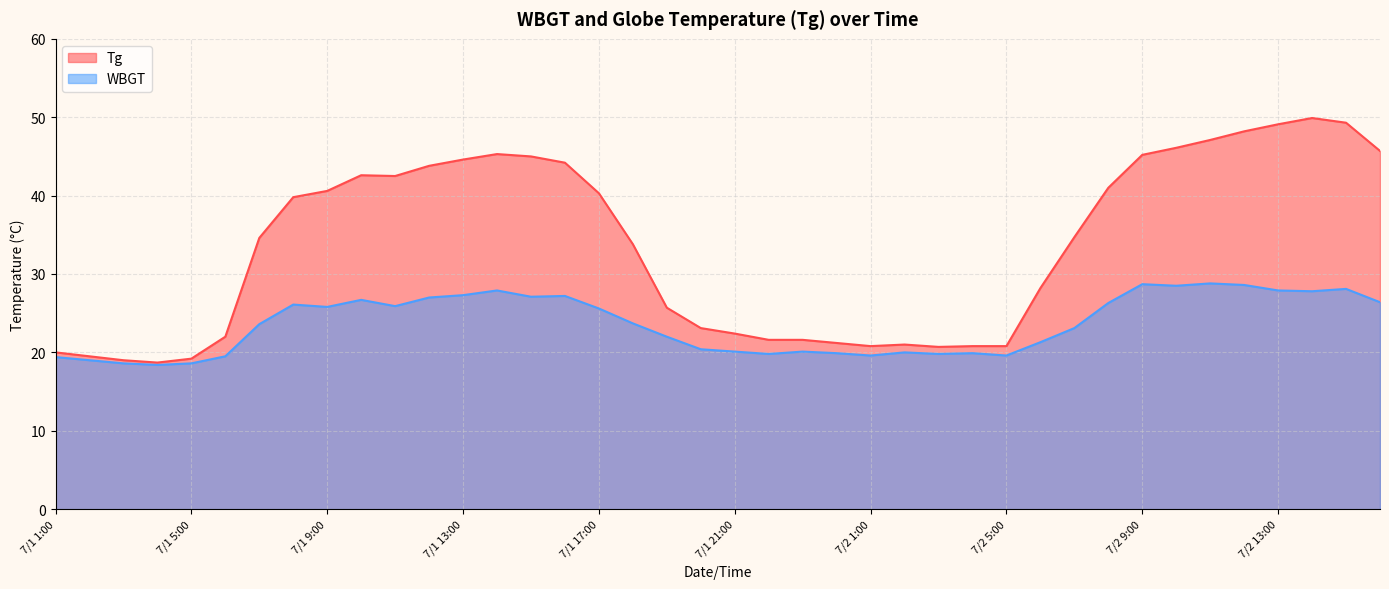

True or false: WBGT has more than 0 points higher than both neighbors.

True